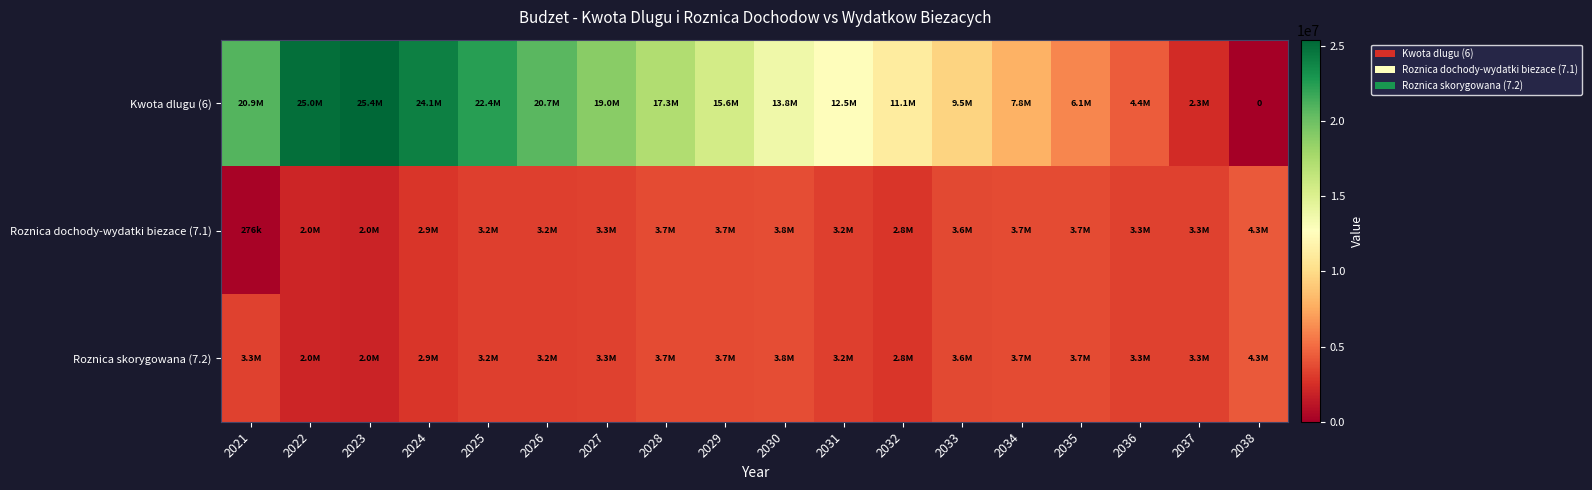

What is the highest value of the Roznica dochody-wydatki biezace (7.1) series?

4300000.0